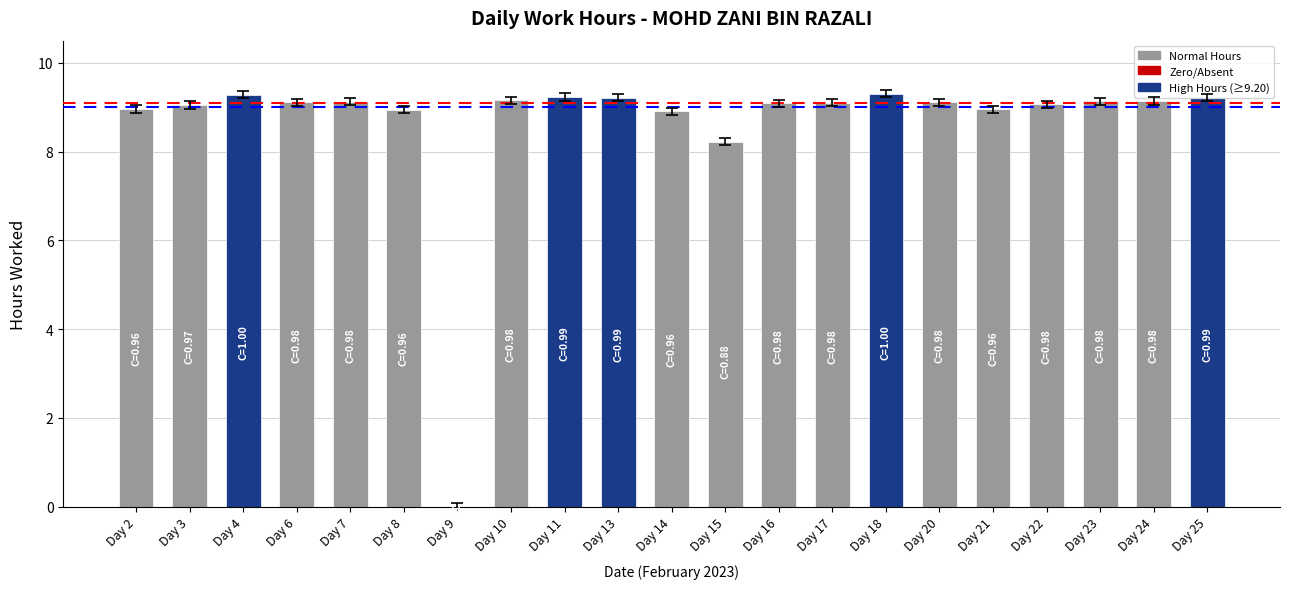

What is the ratio of the value at Day 4 to the value at Day 17?

1.0